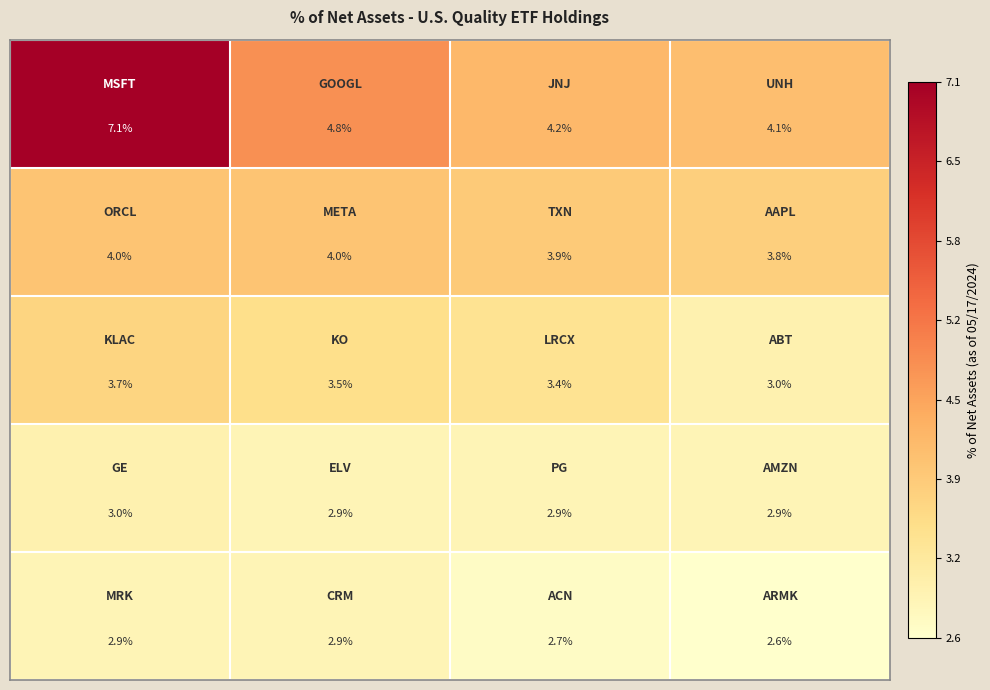

What is the minimum value shown in the chart?

2.6